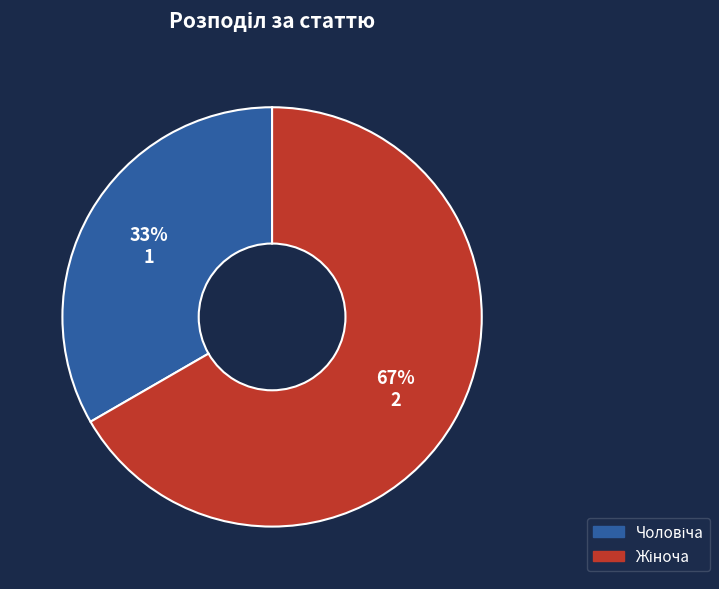

To the nearest percent, what is the average slice percentage?

50%